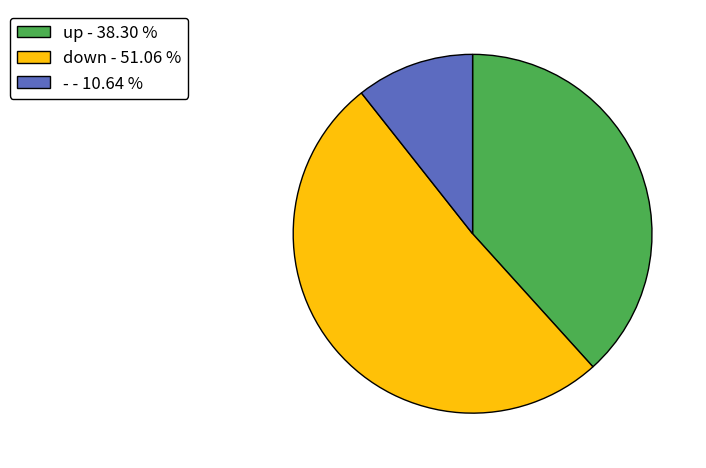

What is the smallest slice in the pie chart?

-